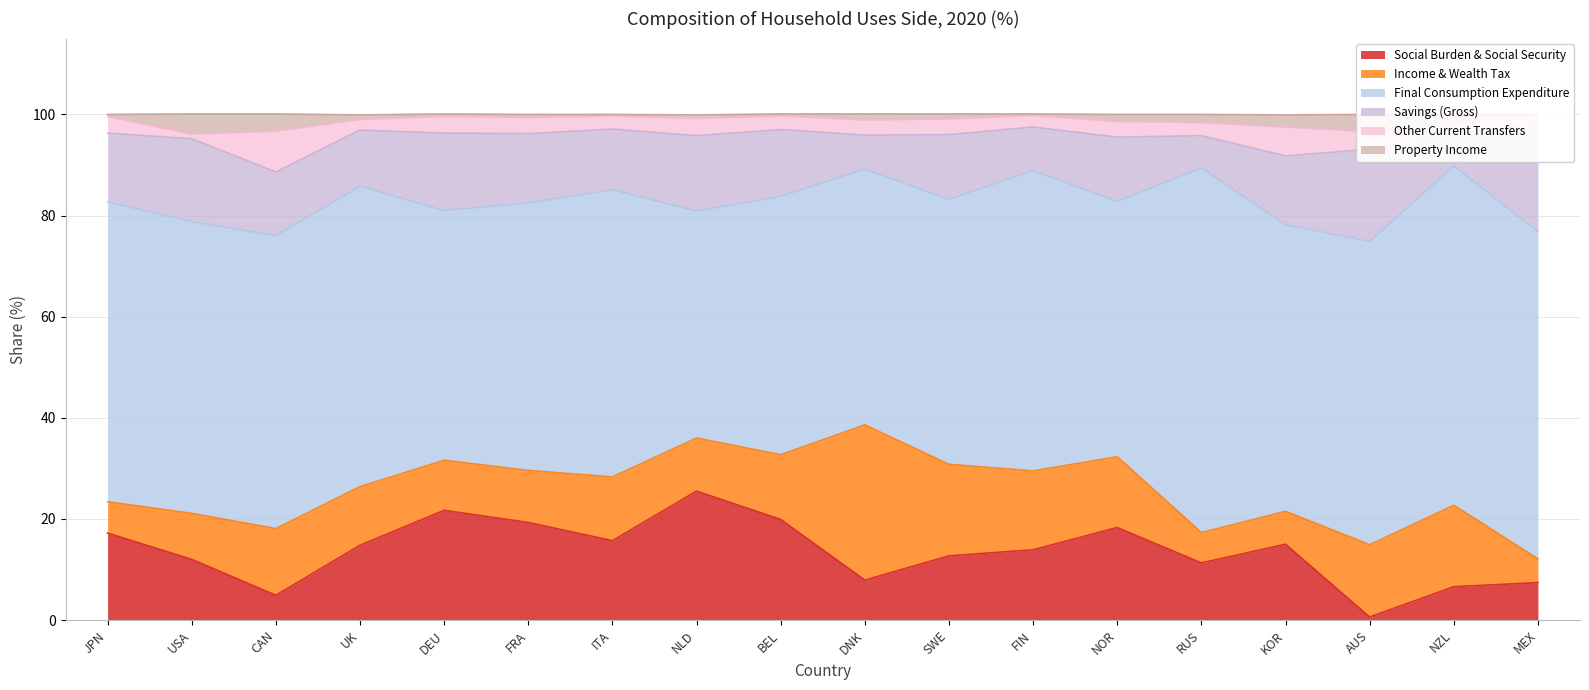

How many data points does each series have?

18